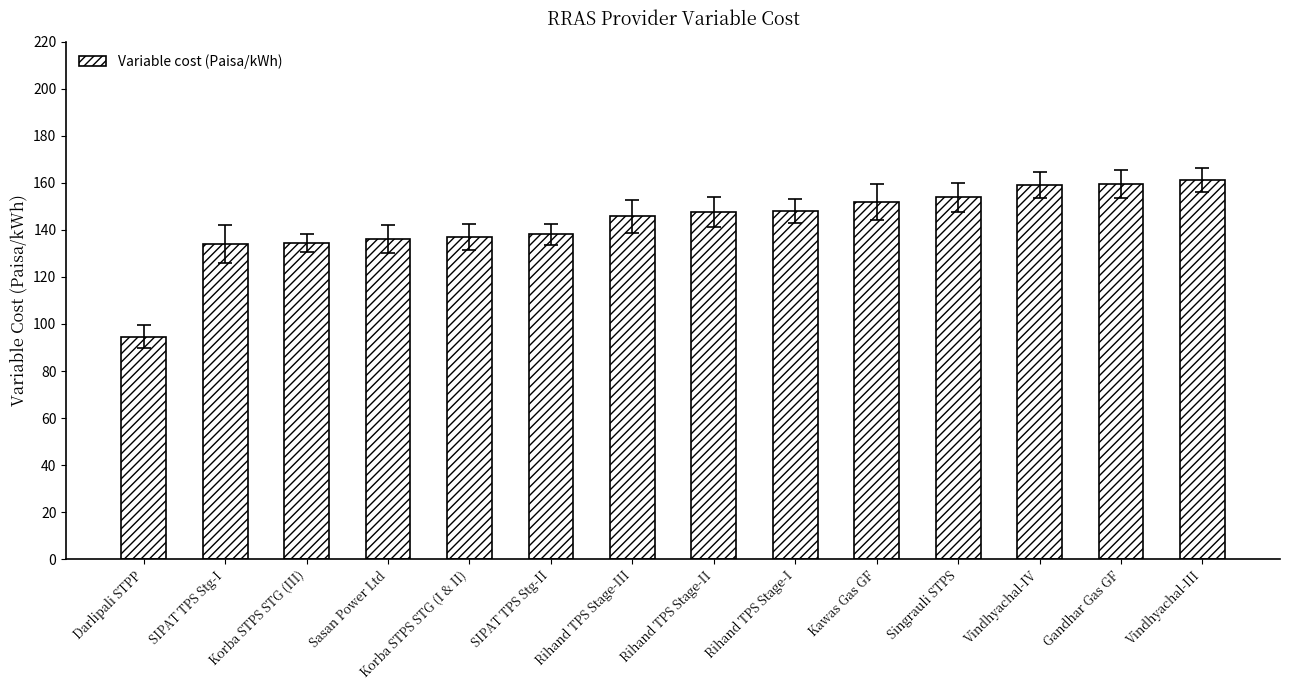

How many data points does each series have?

14